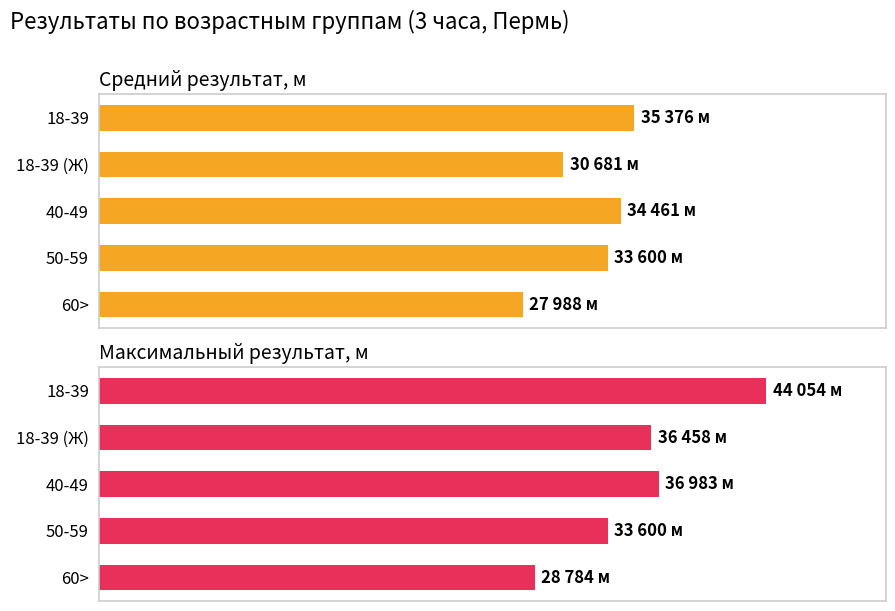

At how many categories does at least one series exceed 40859?

1